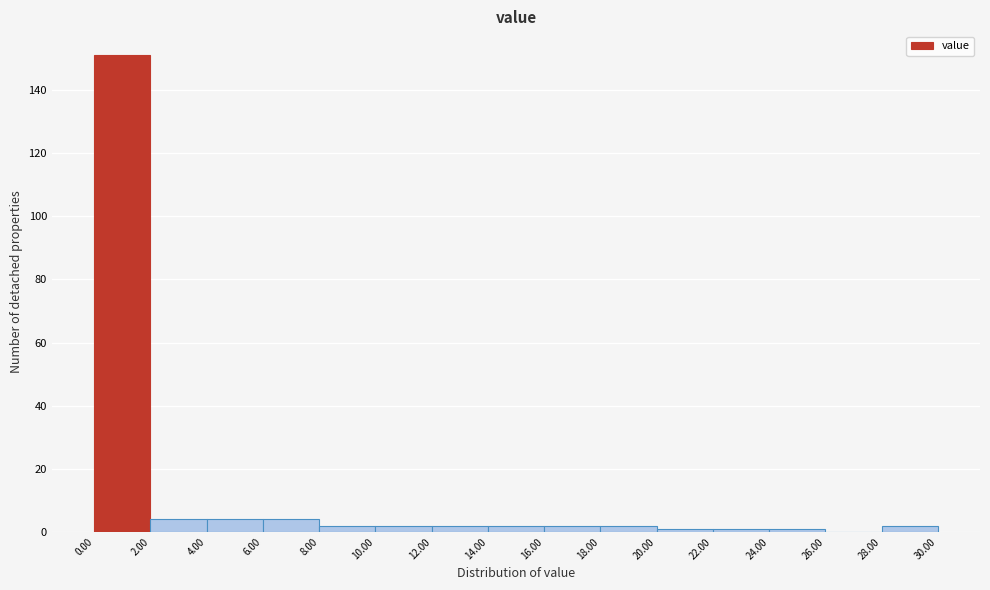

Over which range of the x-axis is the bar tallest?

0.00 to 2.00